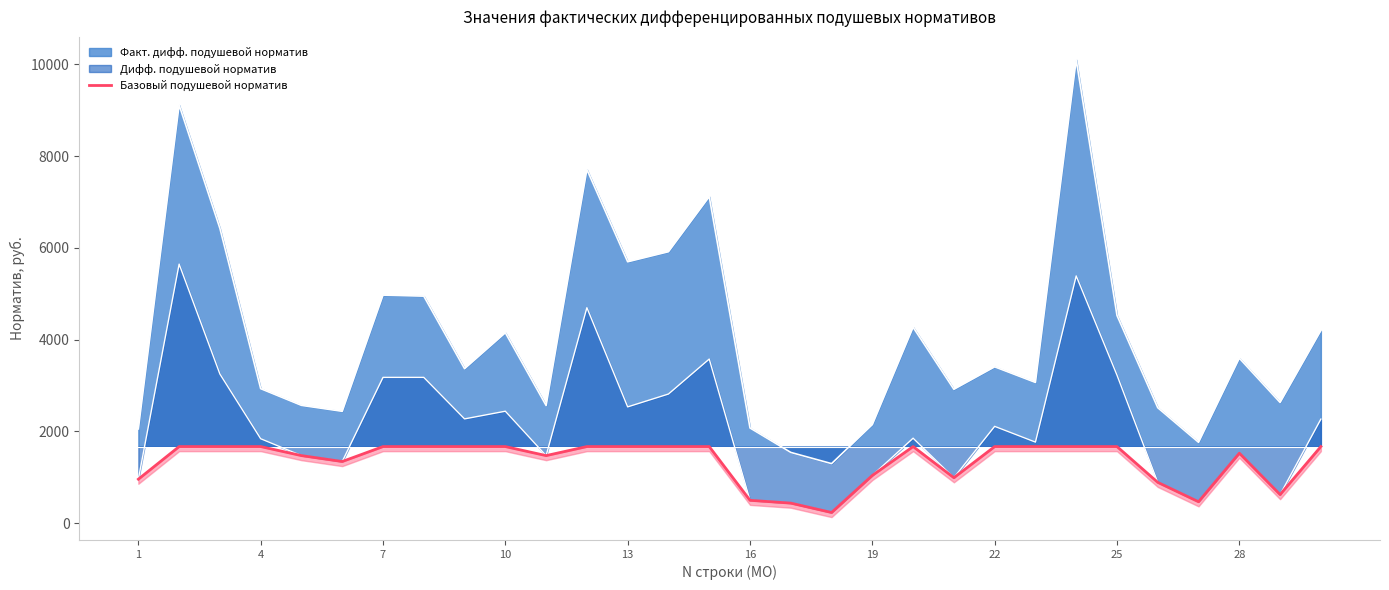

Is it true that the value at 22 is 2691.6?

False